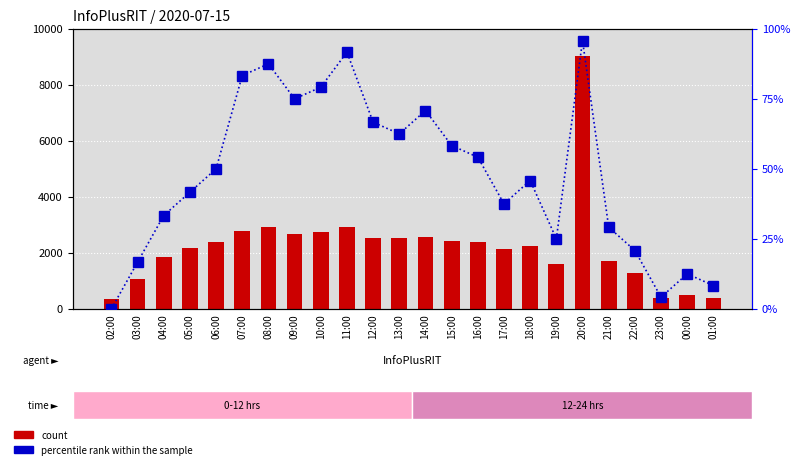

What is the total value across all series at 18:00?

2296.8